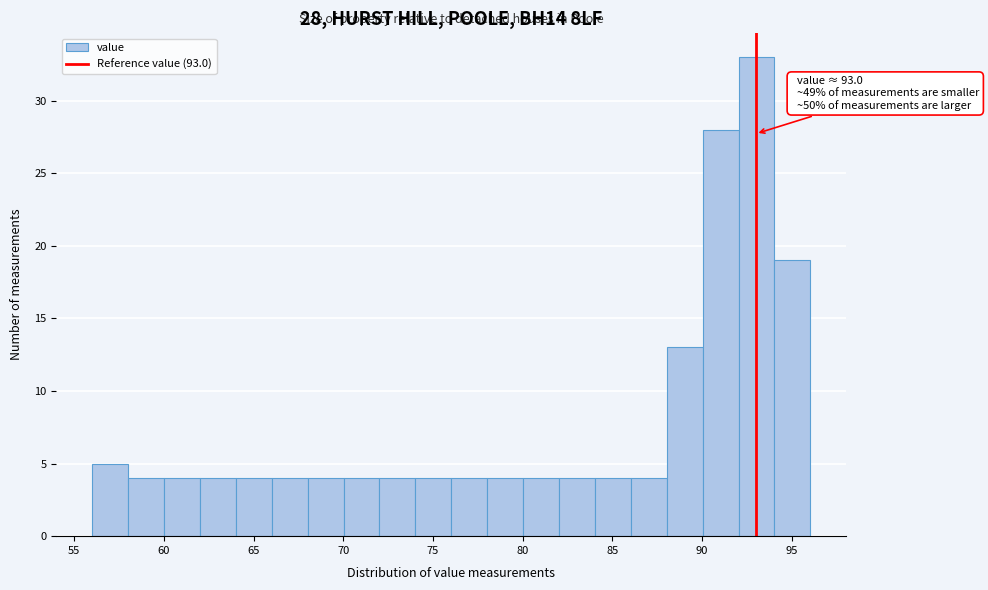

Which range on the x-axis has the tallest bar?

92 to 94